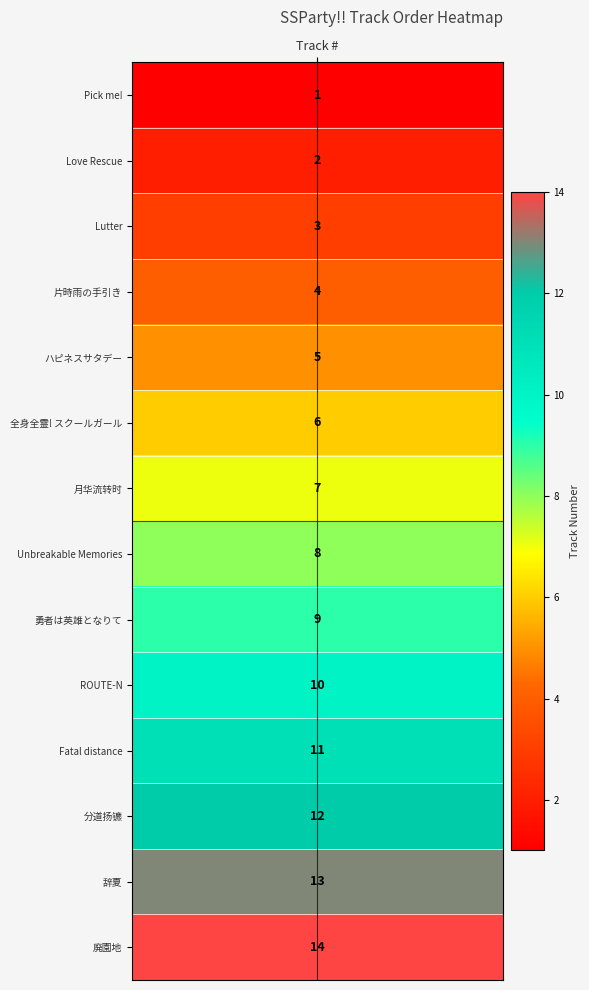

What is the minimum value shown in the chart?

1